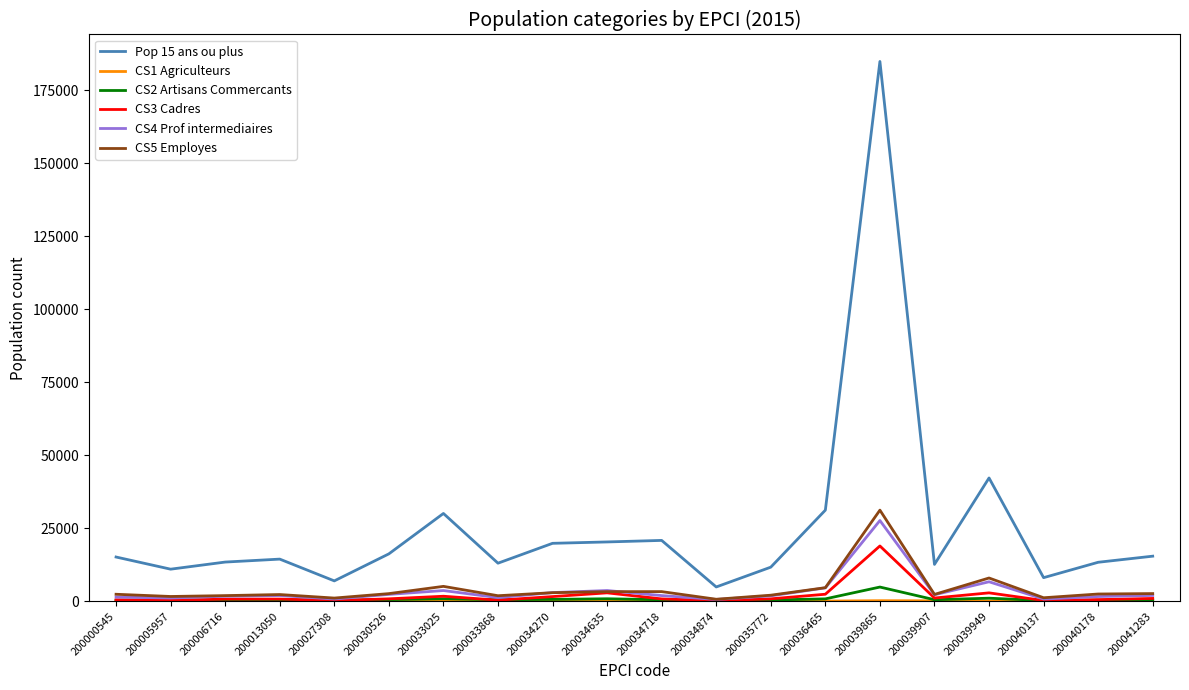

True or false: Pop 15 ans ou plus and CS3 Cadres cross at least once.

False